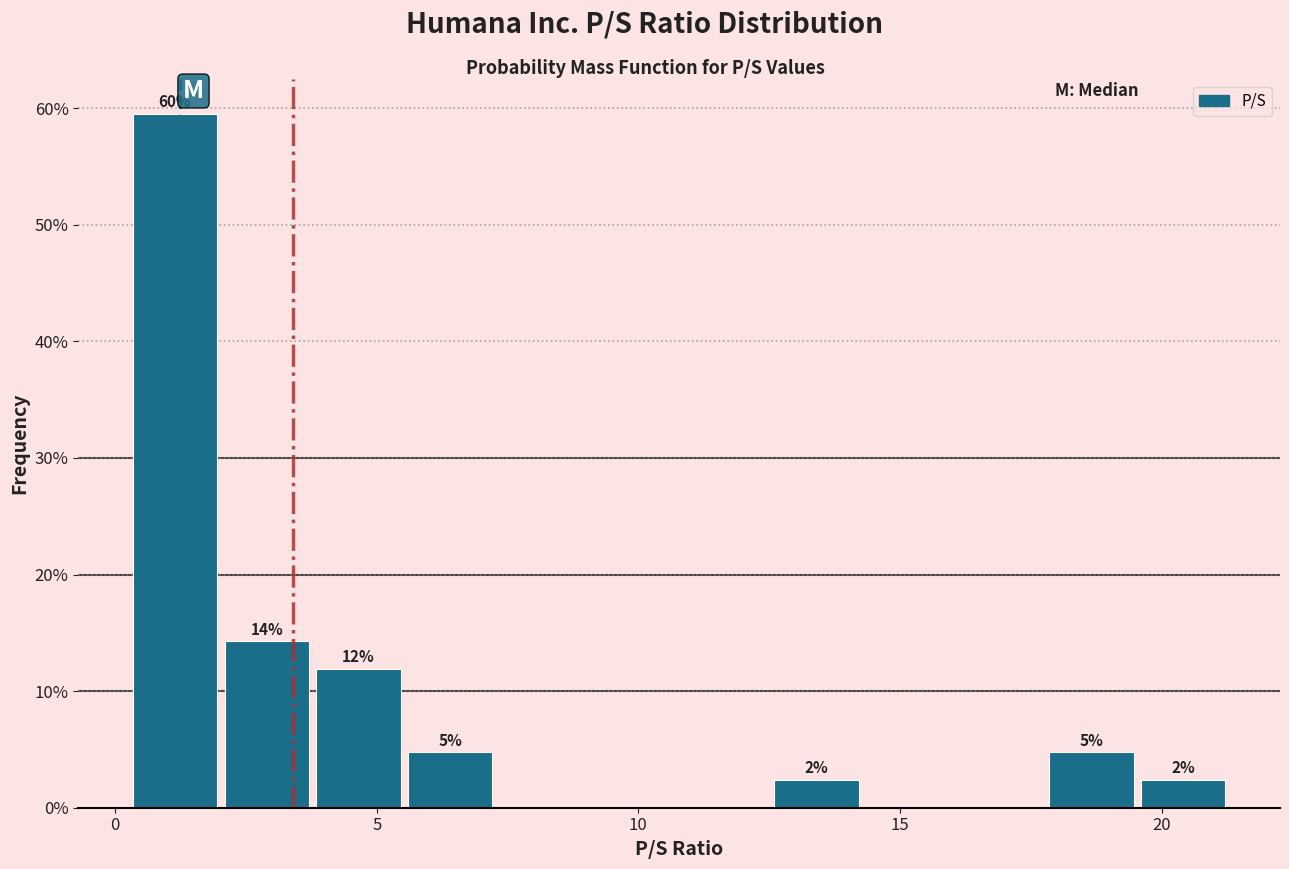

Read against the x-axis, roughly where is the centre of the tallest bar?

1.0